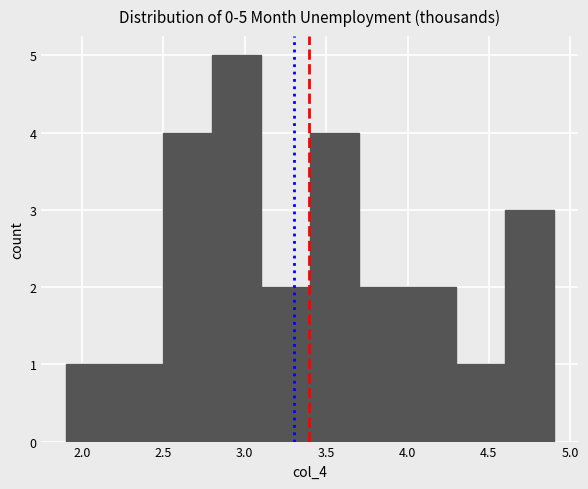

Which range on the x-axis has the tallest bar?

2.8 to 3.1